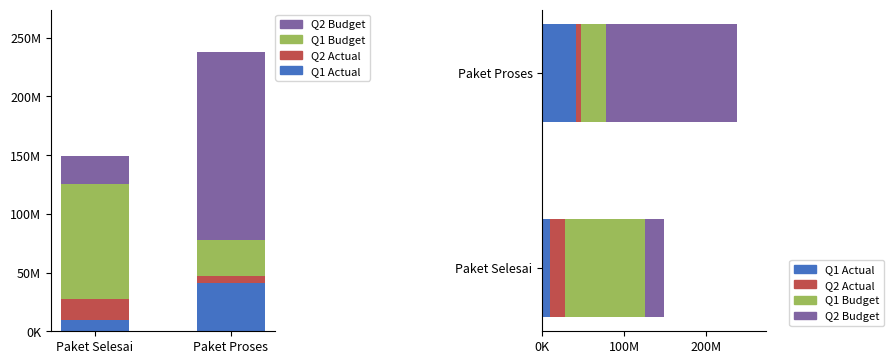

What is the total value across all series at Paket Proses?

238245000